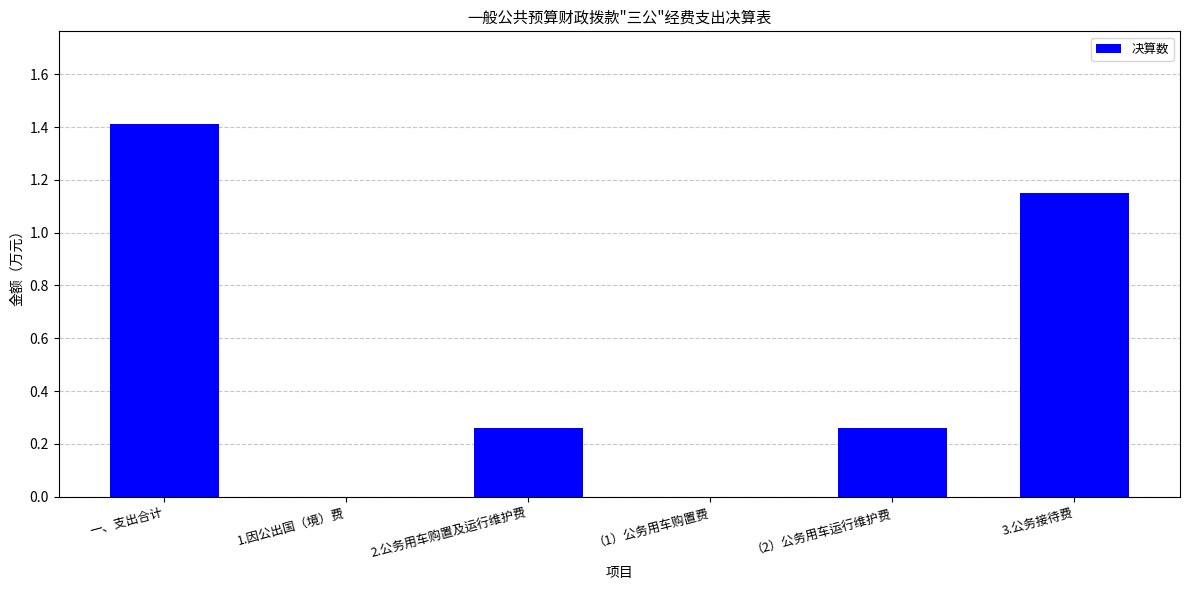

Is it true that the value at 一、支出合计 is 0.5?

False